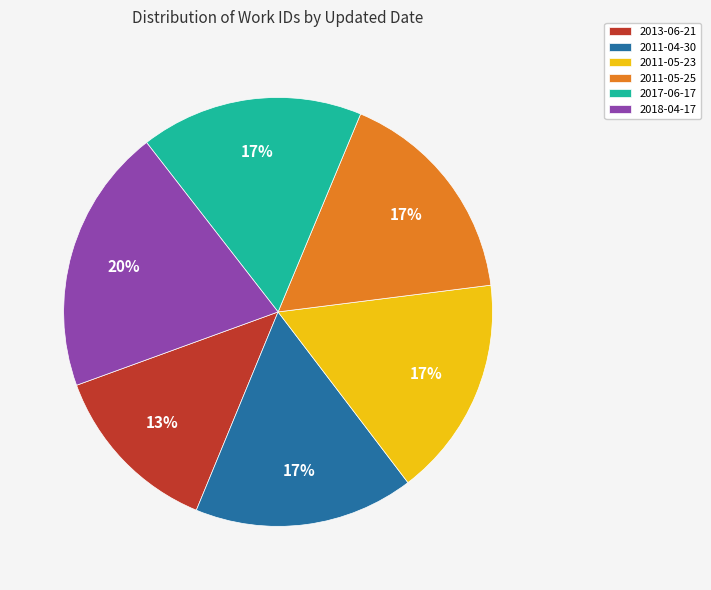

To the nearest percent, what portion does 2017-06-17 represent?

17%